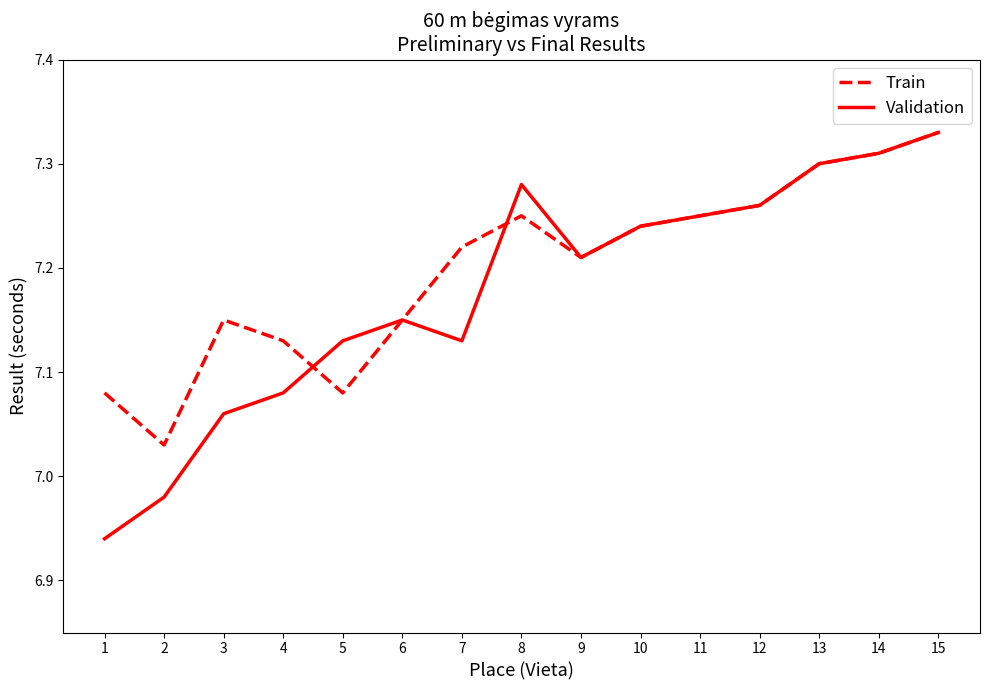

Is it true that Train equals 7.3 at 13?

True